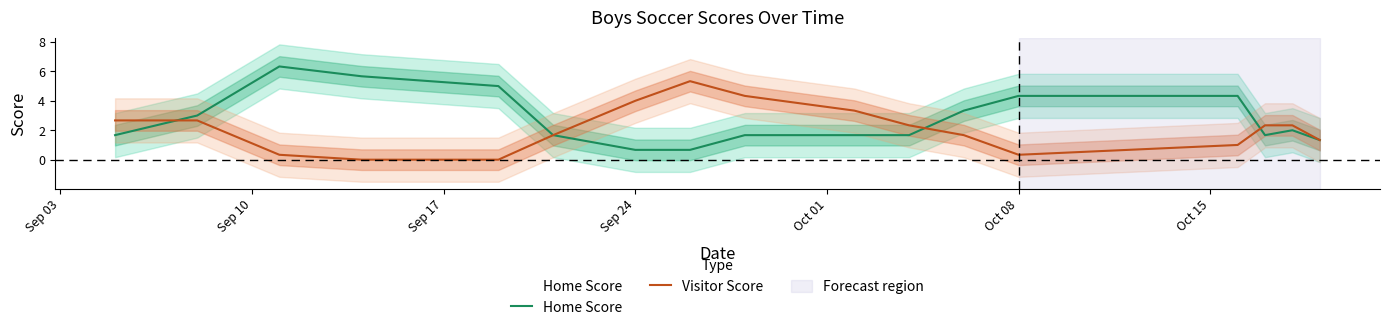

How many intersections are there between Visitor Score and Home Score?

3